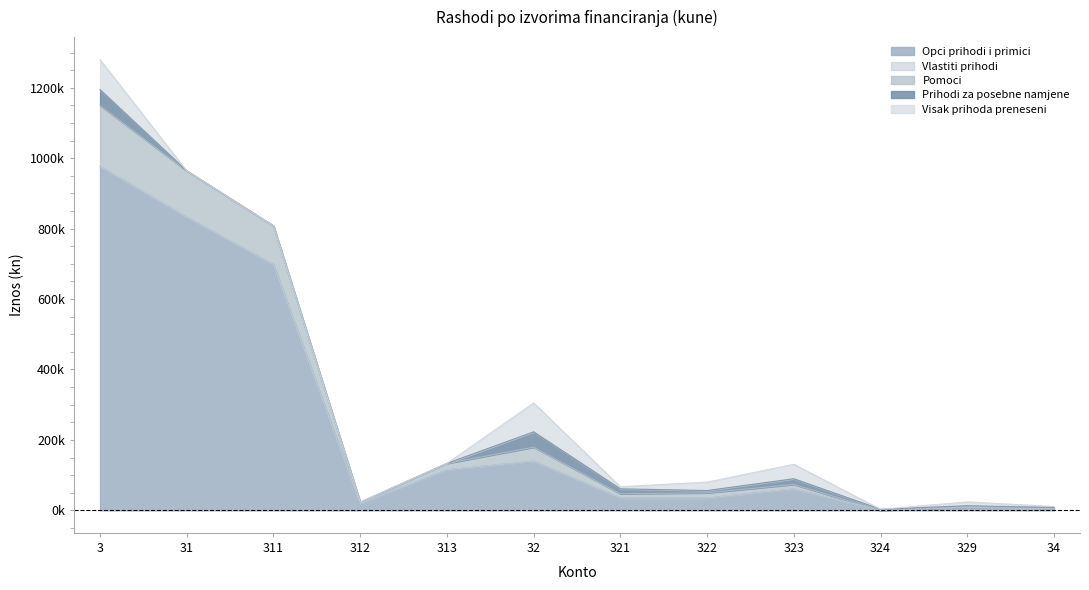

What is the label of the 8th point from the right?

313